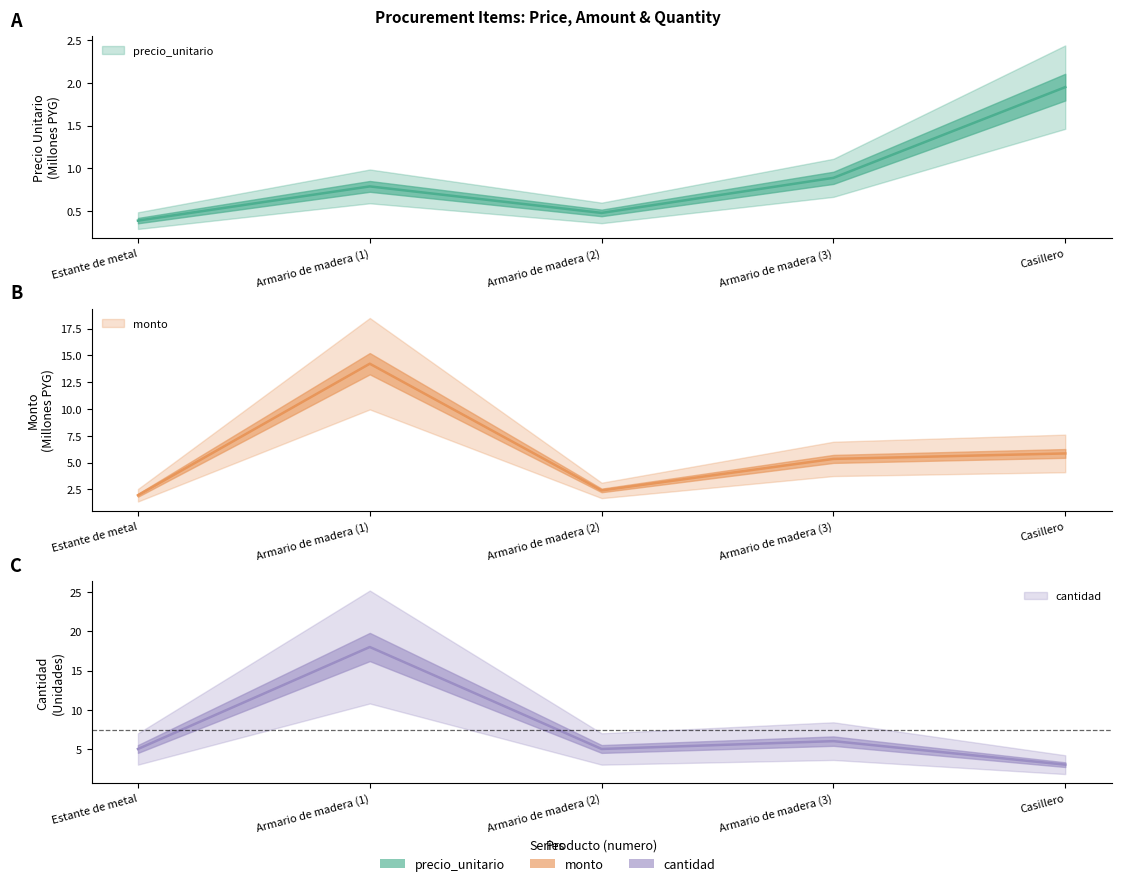

What is the value of the cantidad point at the 5th from the left?

3.0